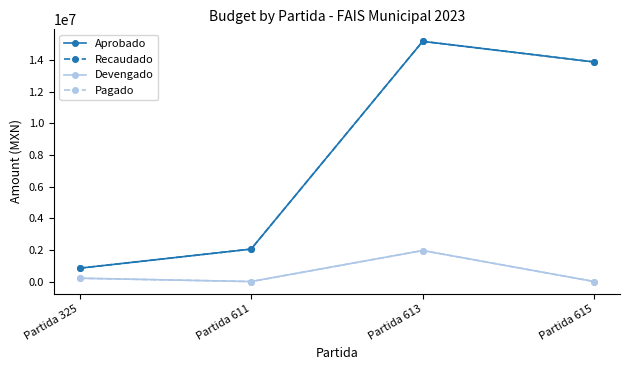

Is this an area chart (filled region under the line)?

No